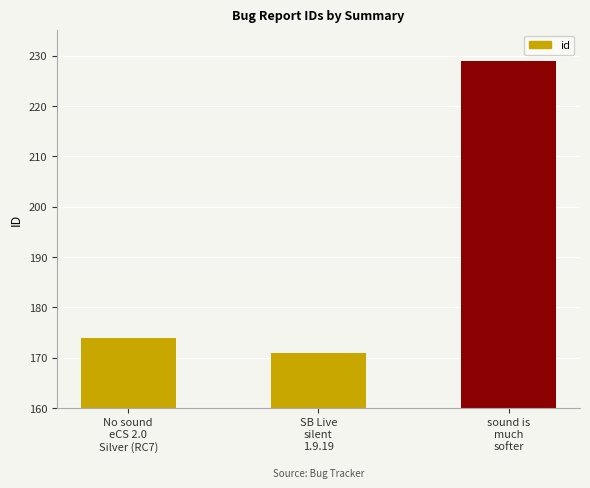

Which has a higher value, SB Live
silent
1.9.19 or sound is
much
softer?

sound is
much
softer